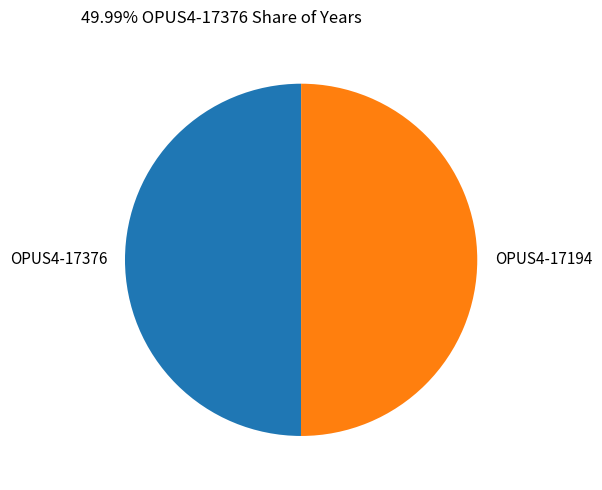

Count the number of slices in the pie.

2